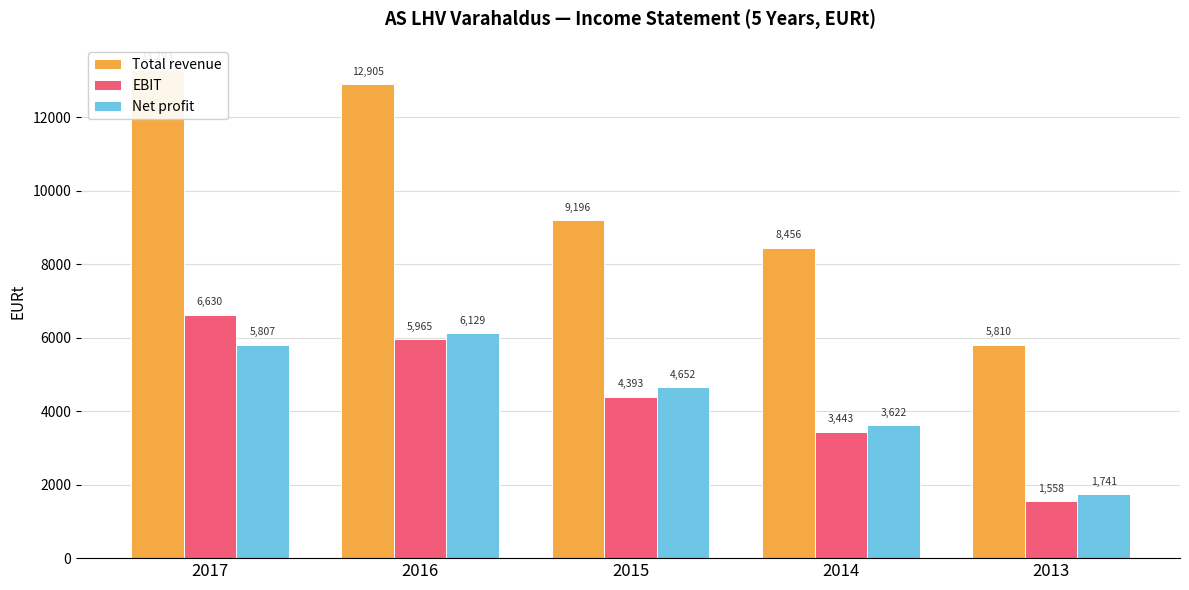

What is the value of the Net profit bar at the 2nd from the left?

6129.2